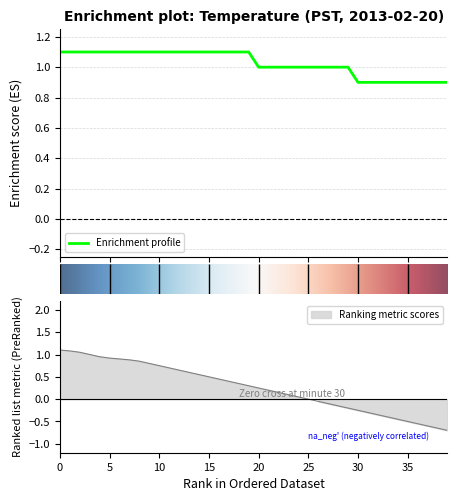

List the labels in order of value, largest first.

0, 1, 2, 3, 4, 5, 6, 7, 8, 9, 10, 11, 12, 13, 14, 15, 16, 17, 18, 19, 20, 21, 22, 23, 24, 25, 26, 27, 28, 29, 30, 31, 32, 33, 34, 35, 36, 37, 38, 39